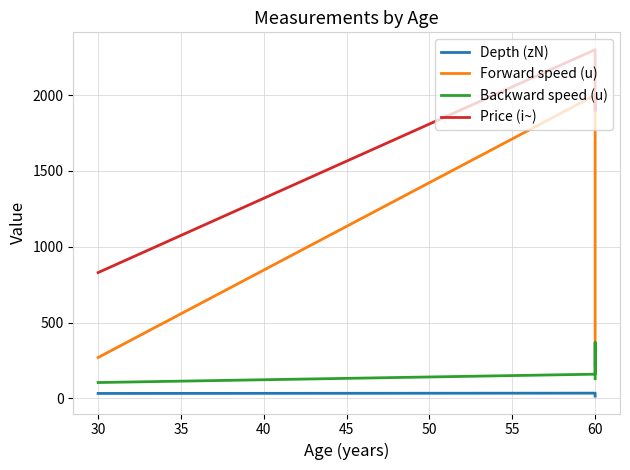

True or false: Backward speed (u) and Price (i~) intersect in this chart.

False